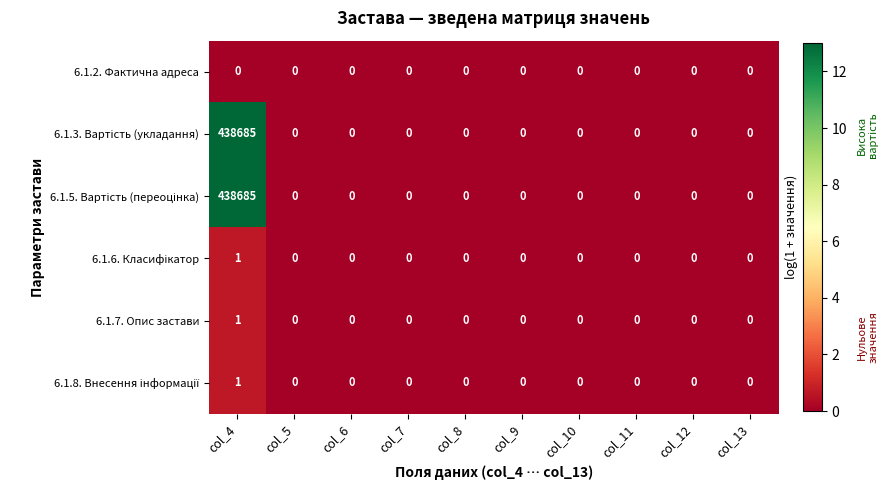

What is the maximum value shown in the chart?

438685